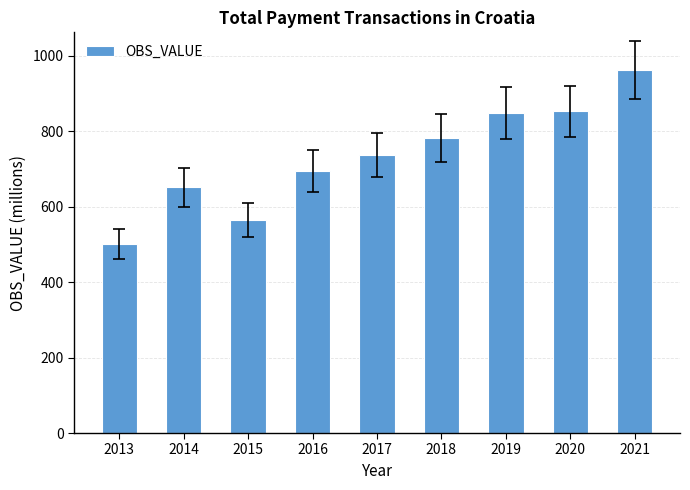

What is the sum of the values at 2013 and 2018?

1284.2